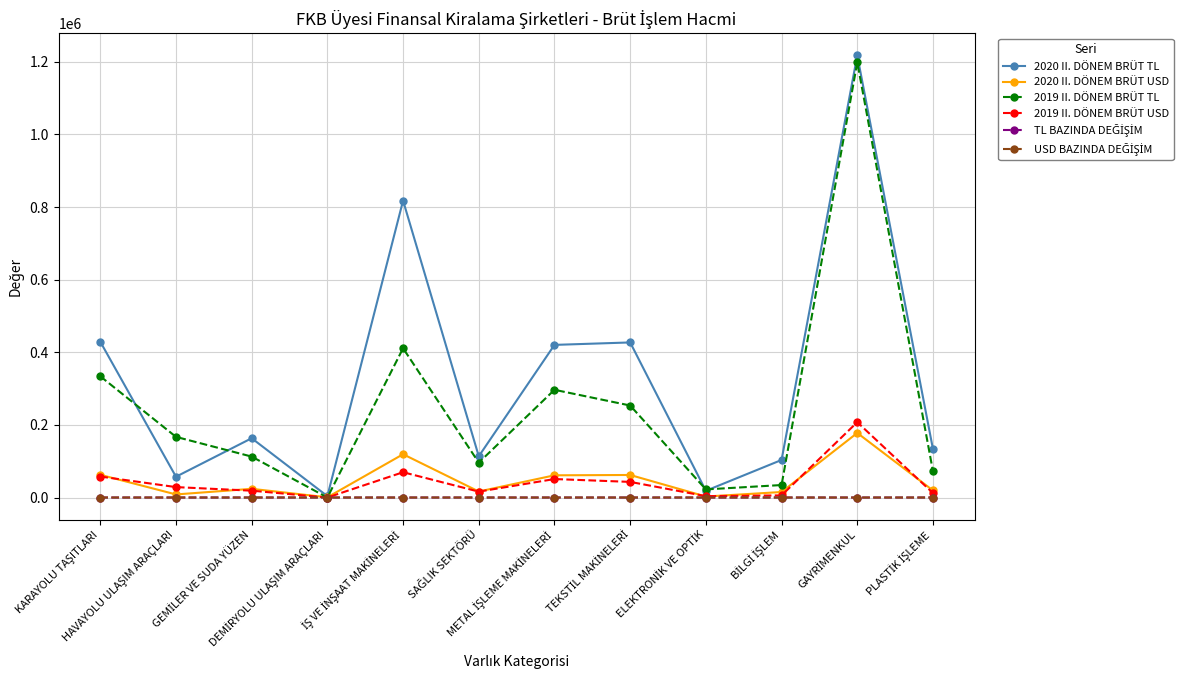

Which series has the largest total across all categories?

2020 II. DÖNEM BRÜT TL